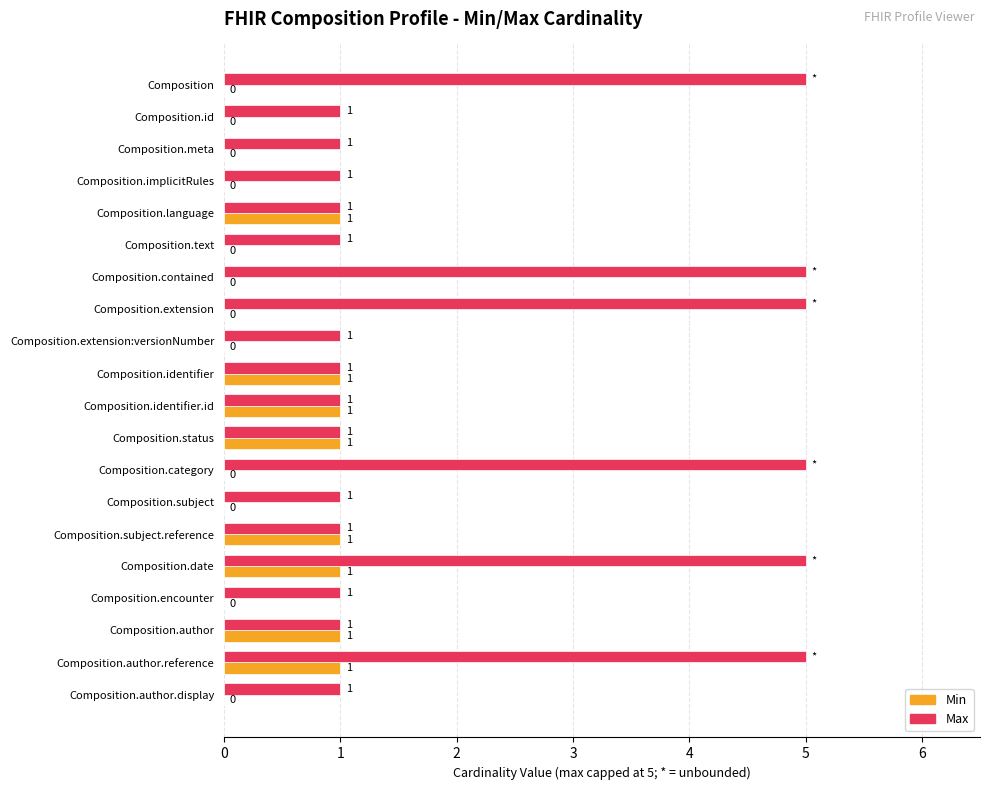

True or false: Min has a value of 1 at Composition.category.

False